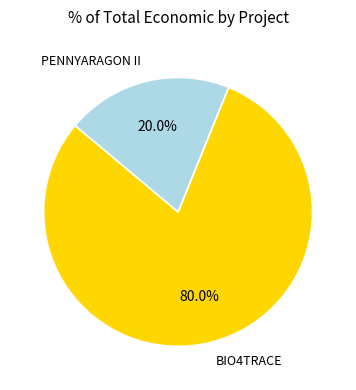

Between BIO4TRACE and PENNYARAGON II, which is larger?

BIO4TRACE